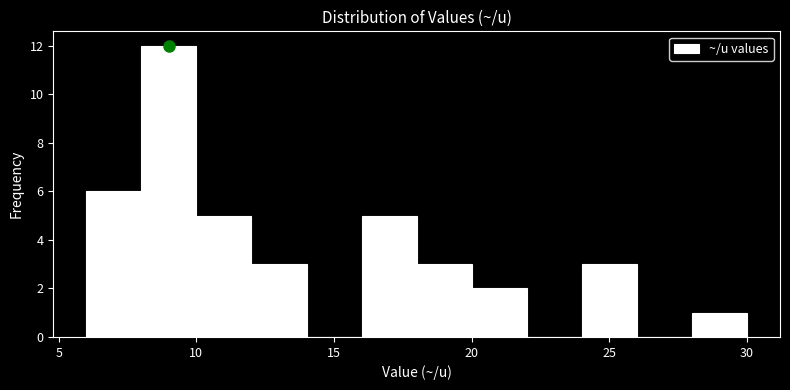

How tall is the bar that spans 10 to 12 on the x-axis? The values are not printed on the chart, so give them approximately, as read against the axis.

5